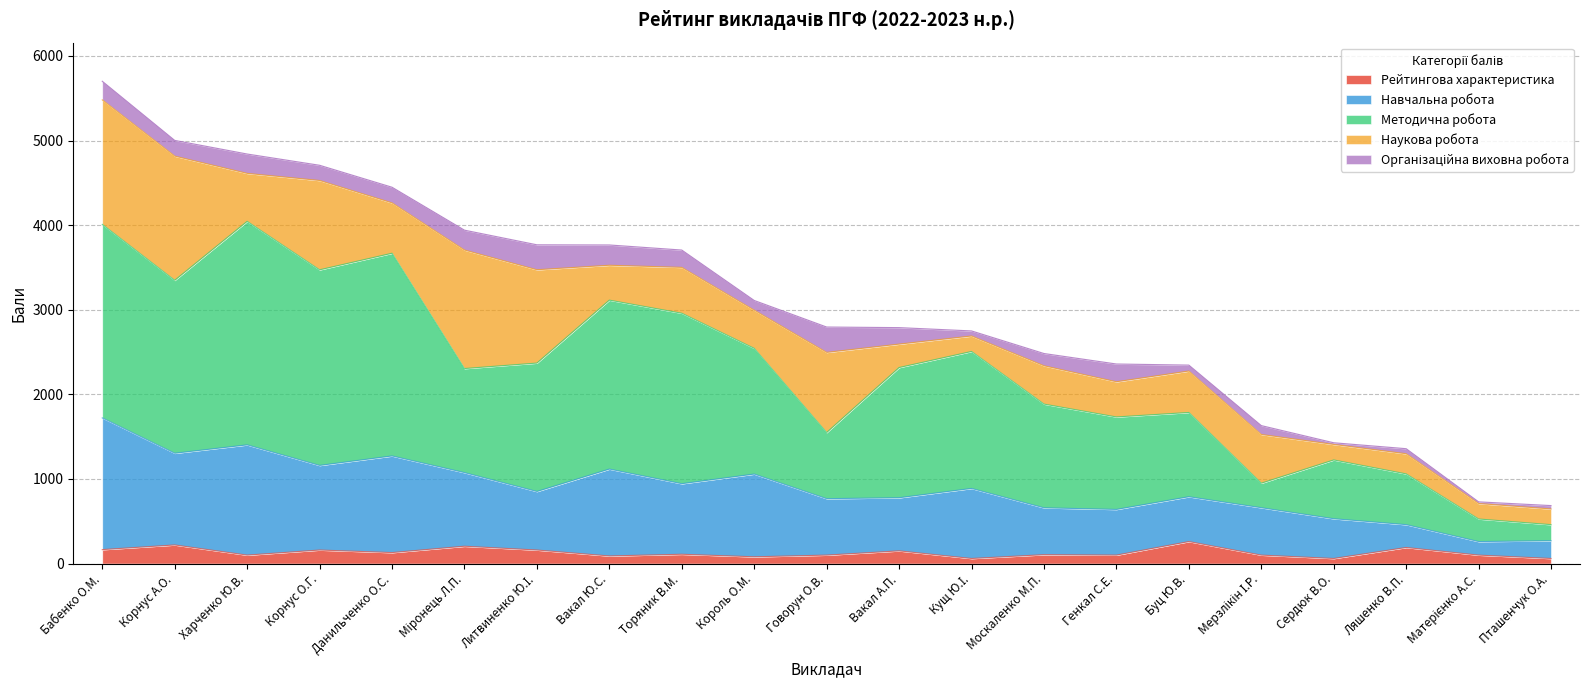

What is the label of the 4th point from the right?

Сердюк В.О.